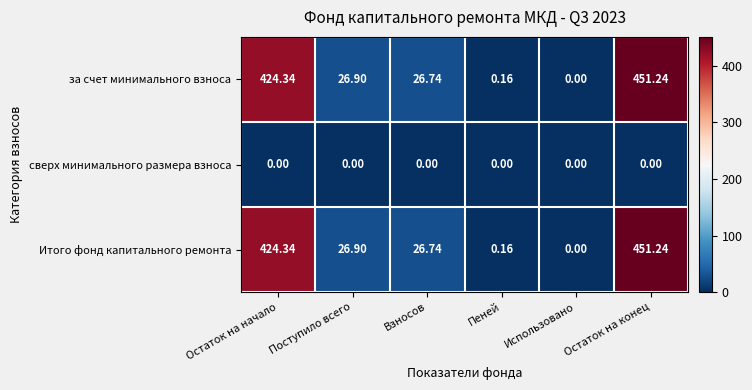

At which label does Итого фонд капитального ремонта reach its minimum?

Использовано